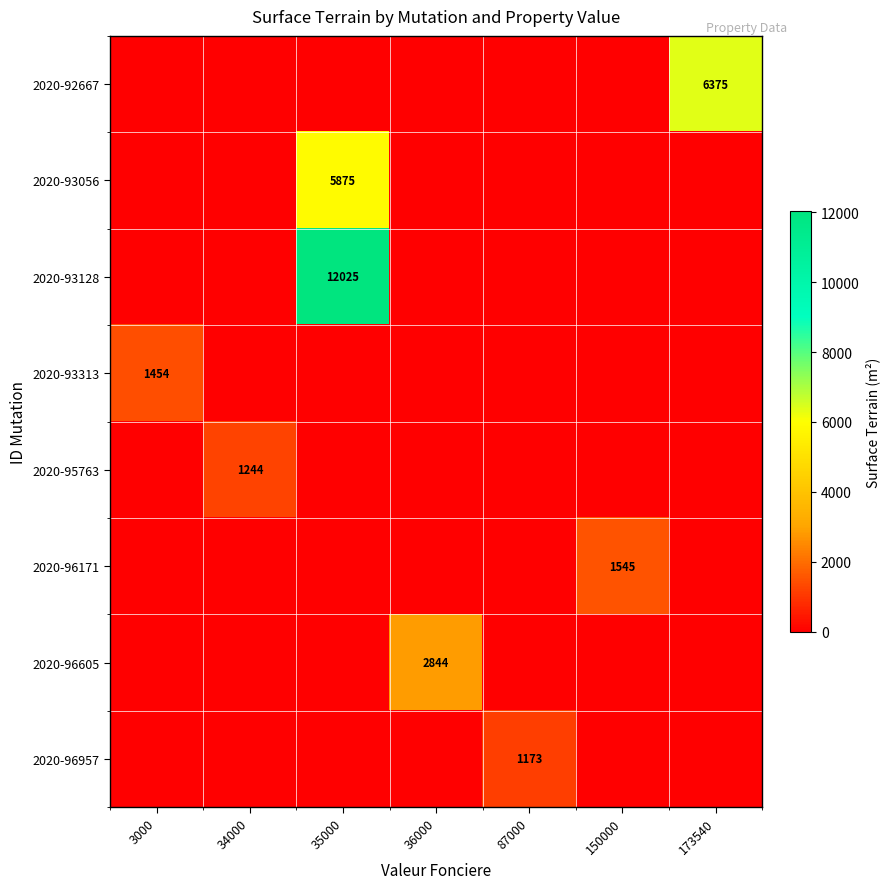

Which series changed the most between 36000 and 173540?

2020-92667